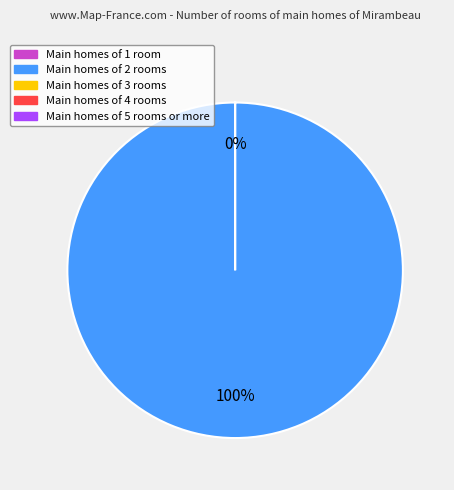

Is there a majority slice in this chart?

Yes